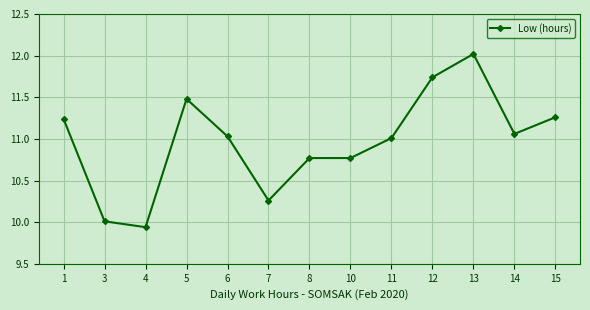

Which label corresponds to the smallest value in the chart?

4